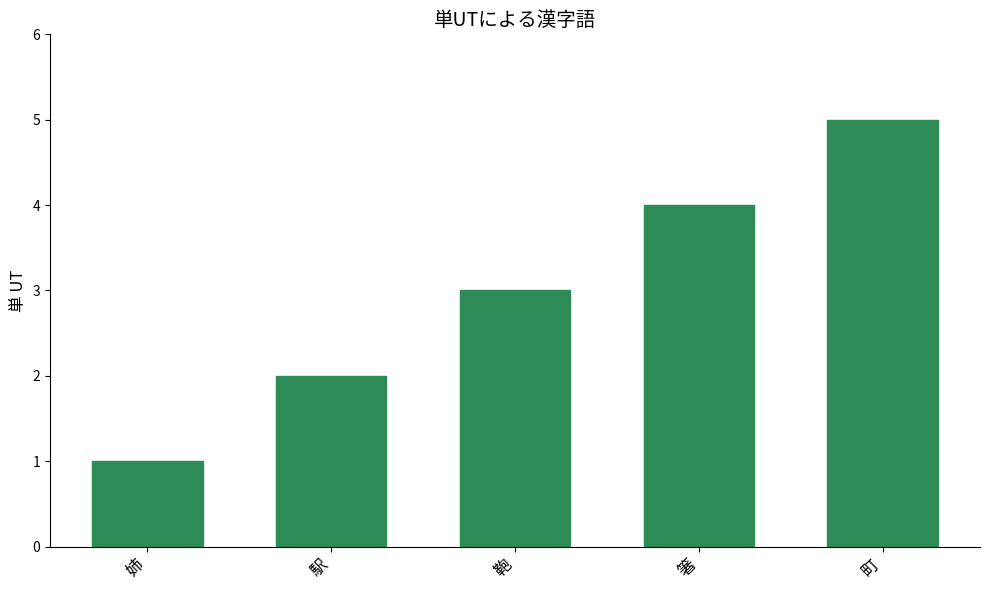

What is the label of the 4th bar from the left?

箸